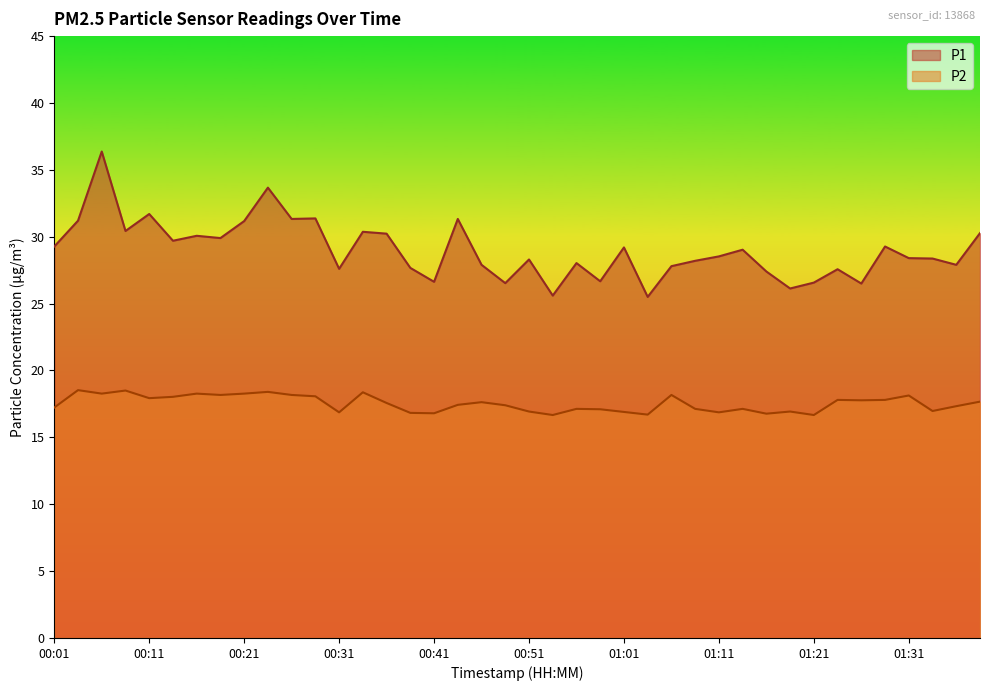

The value of P2 at 01:11 is 10.6. True or false?

False